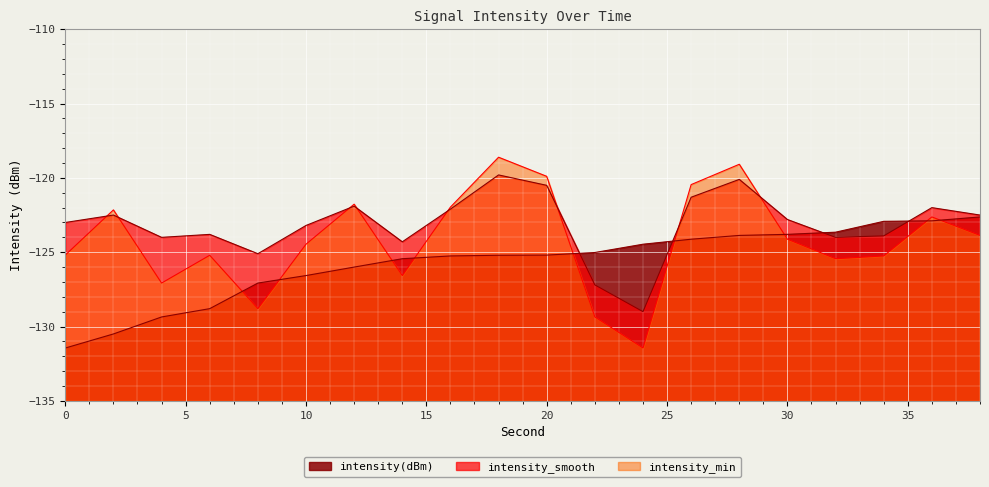

Which series has the largest range (max minus min)?

intensity_min